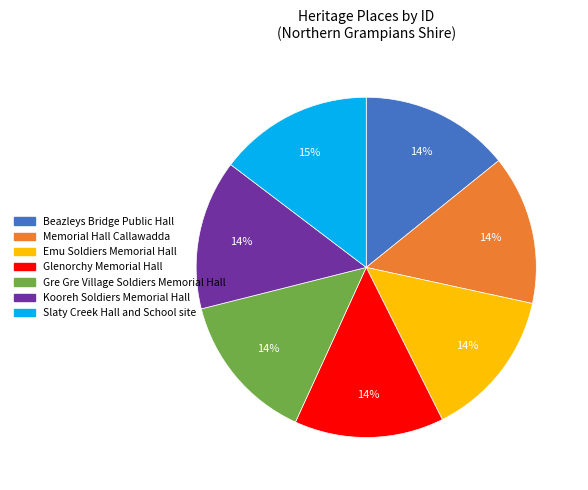

Is there any slice that represents more than half of the pie?

No